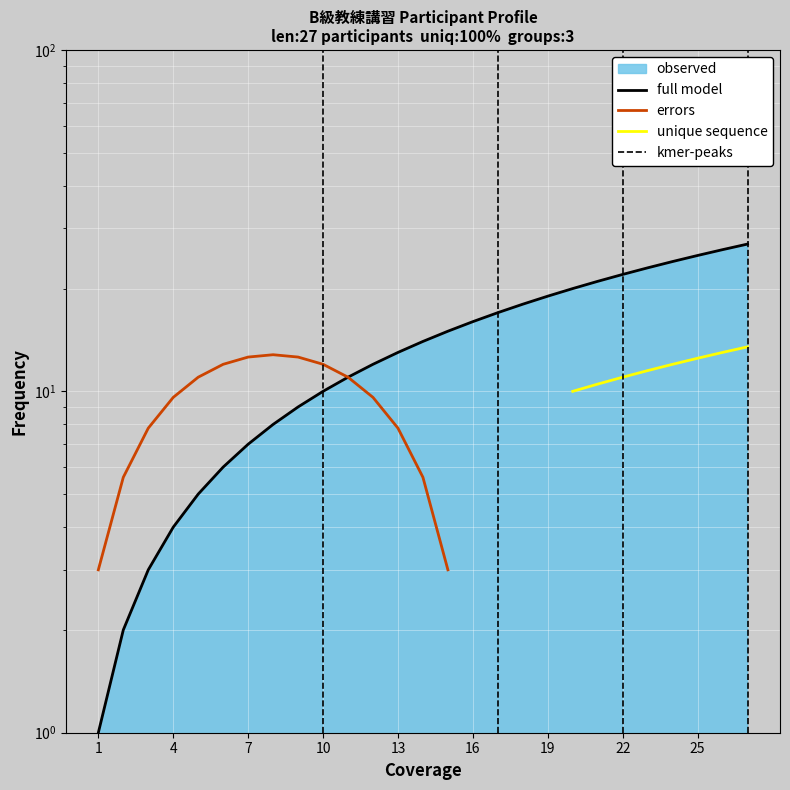

At which category does the chart reach its peak across all series?

27